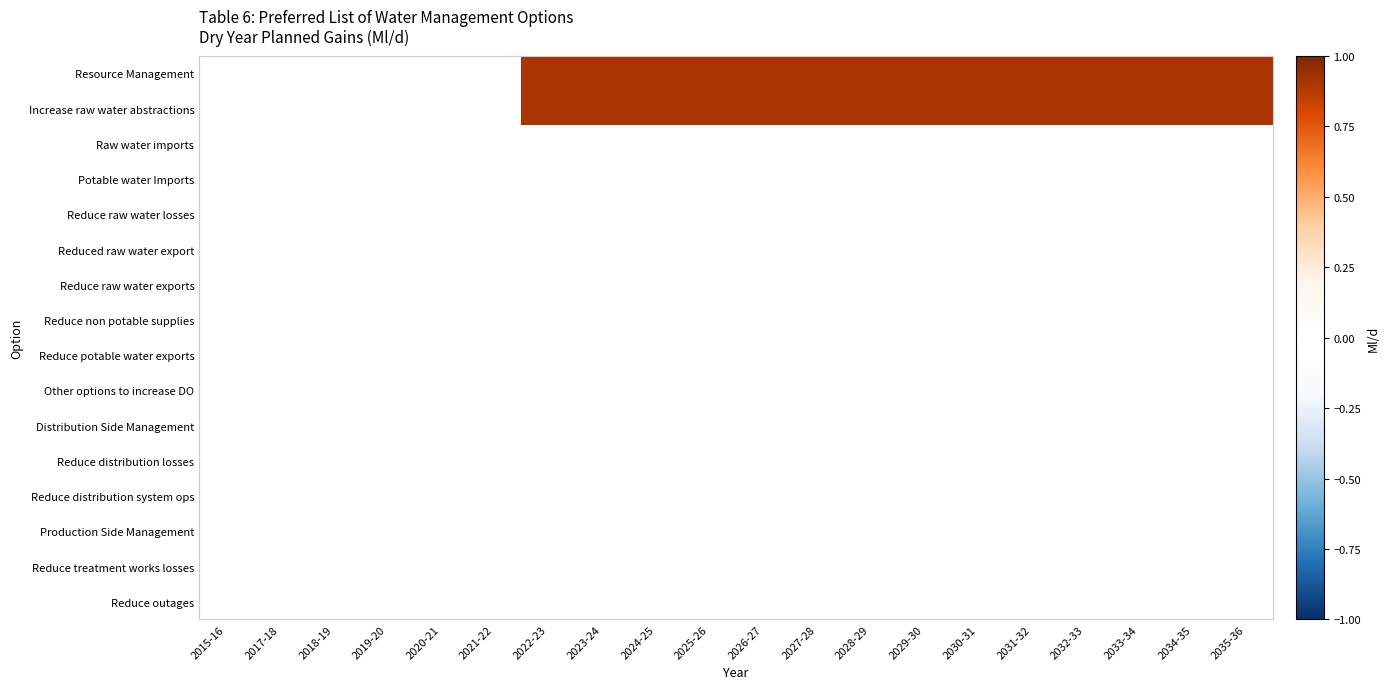

How many categories are shown in the chart?

20